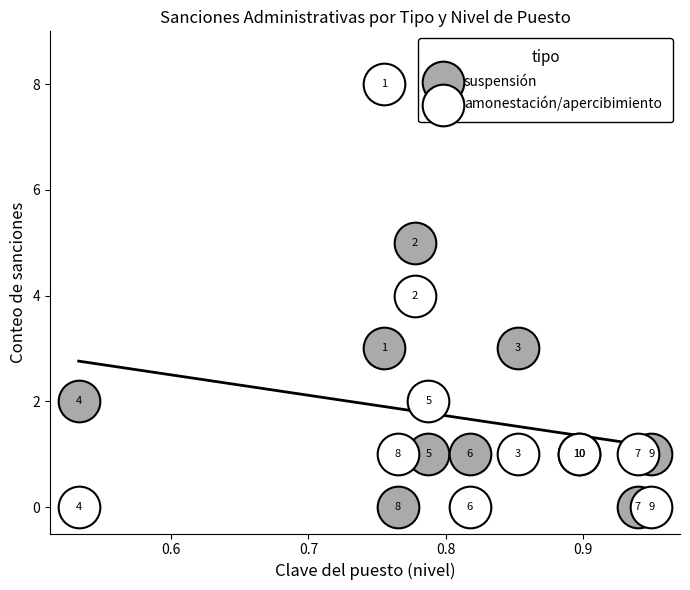

Which series has the largest Y range (max minus min)?

amonestación/apercibimiento